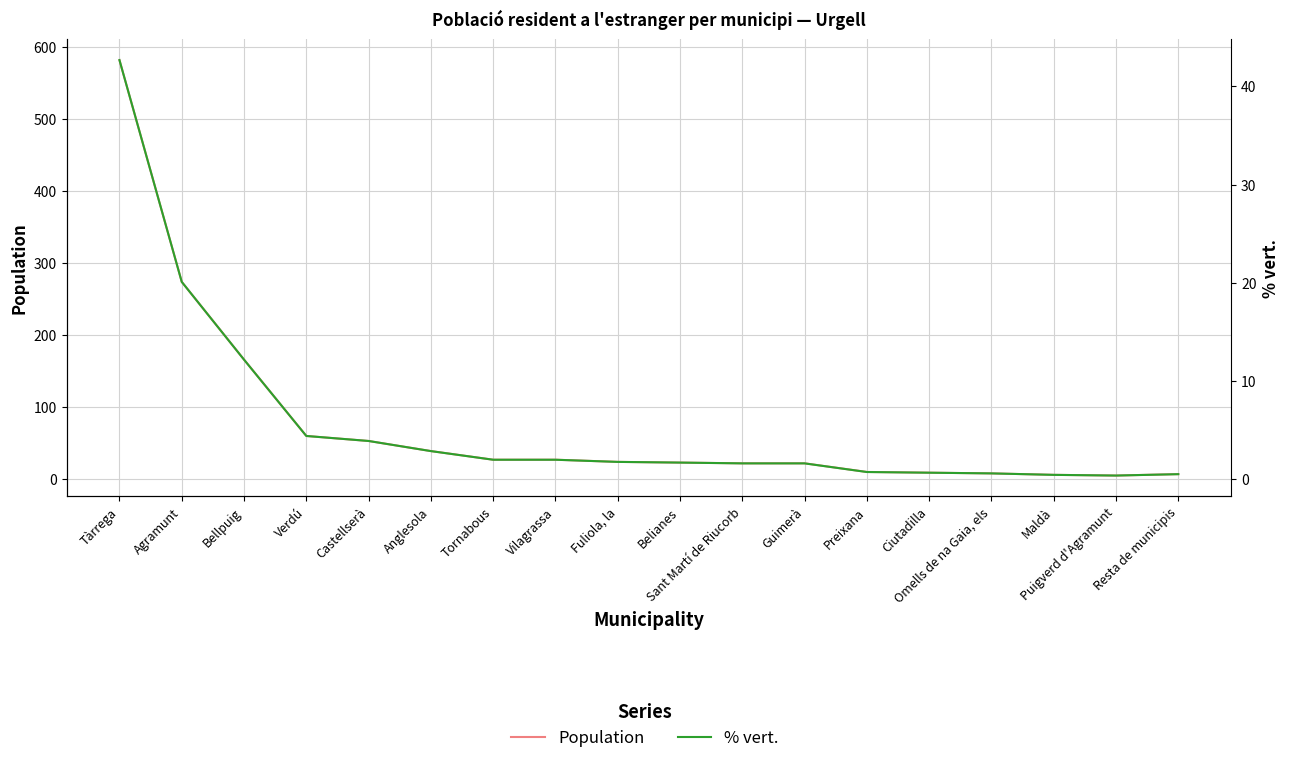

True or false: % vert. and Population cross at least once.

False